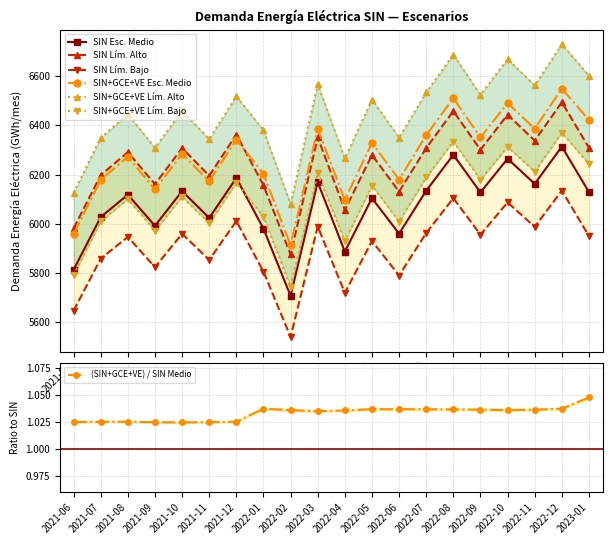

What value does the SIN+GCE+VE Esc. Medio series have at 2022-12?

6549.2